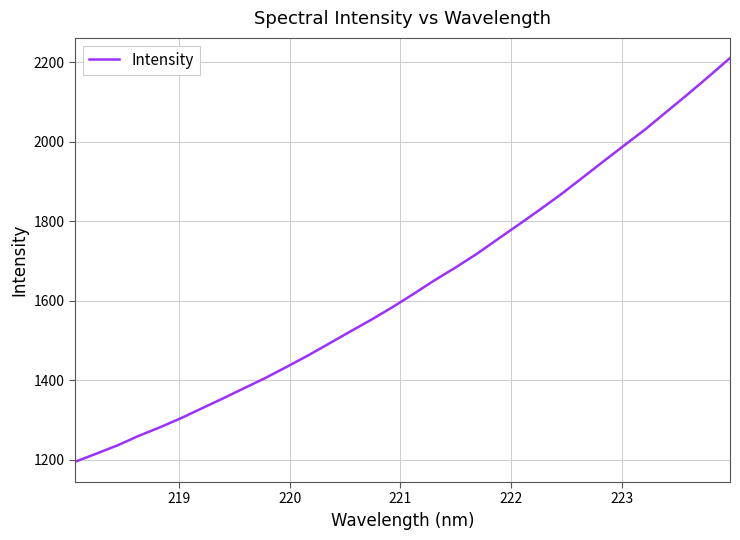

What is the difference between the maximum and minimum values?

1016.3